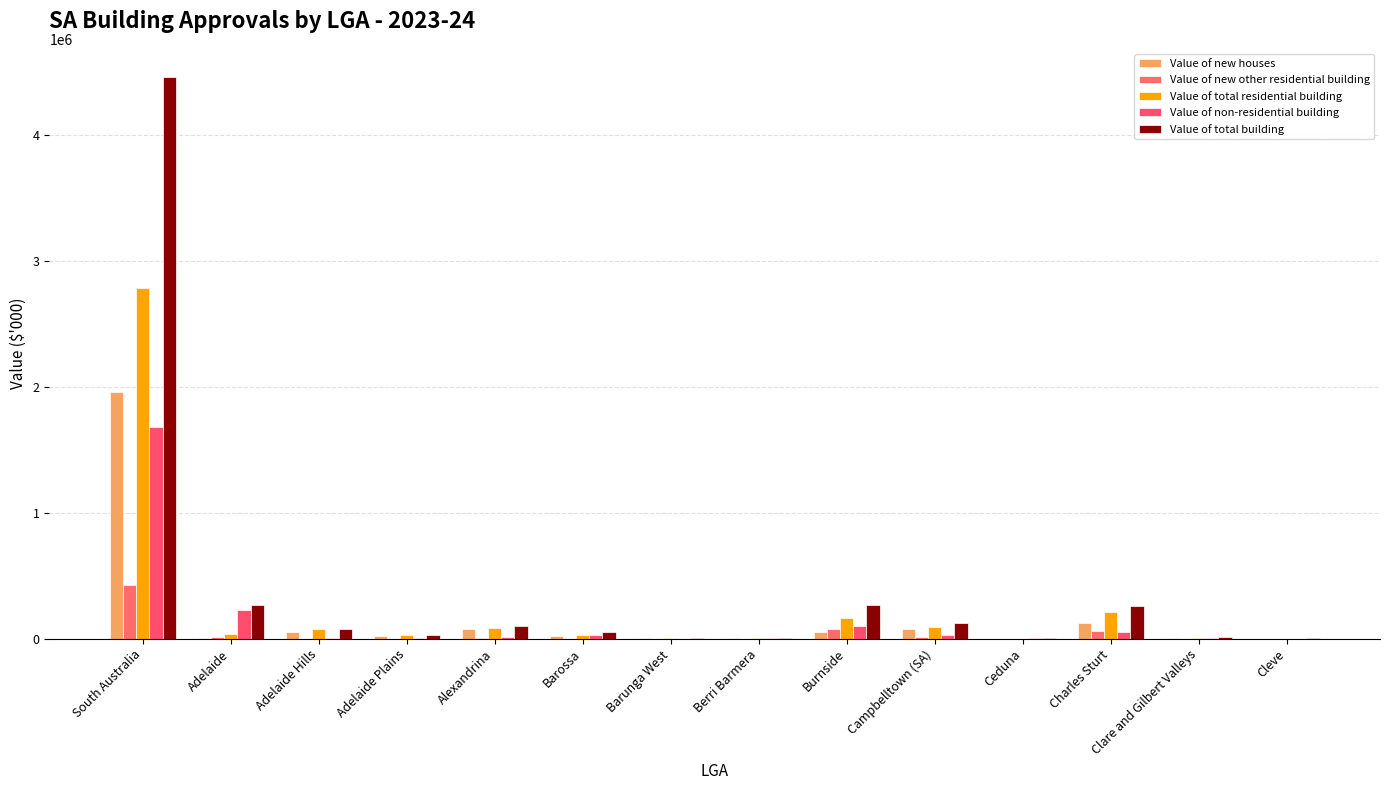

Are the bars horizontal?

No